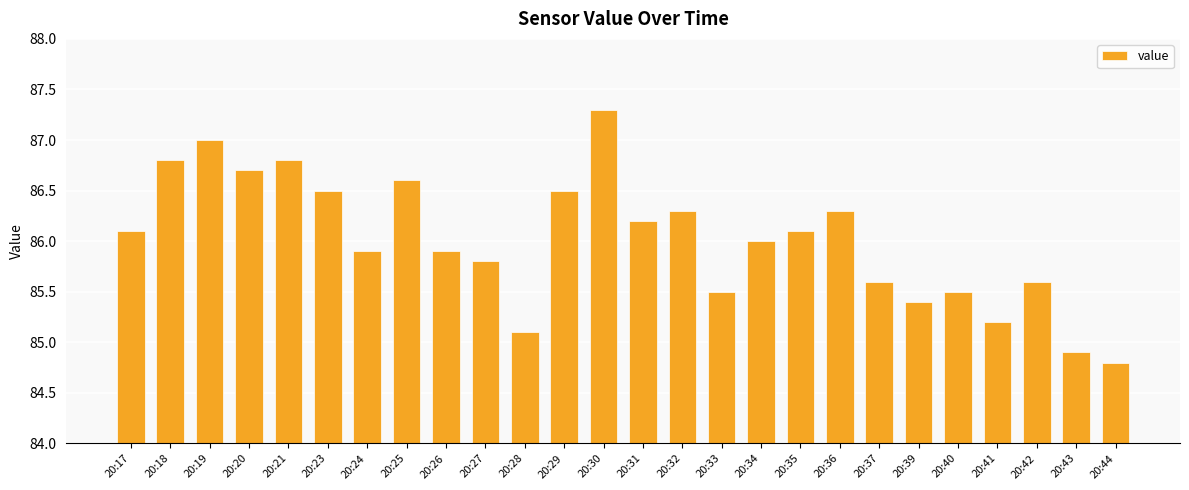

Where is the data nearest to the value 86?

20:34